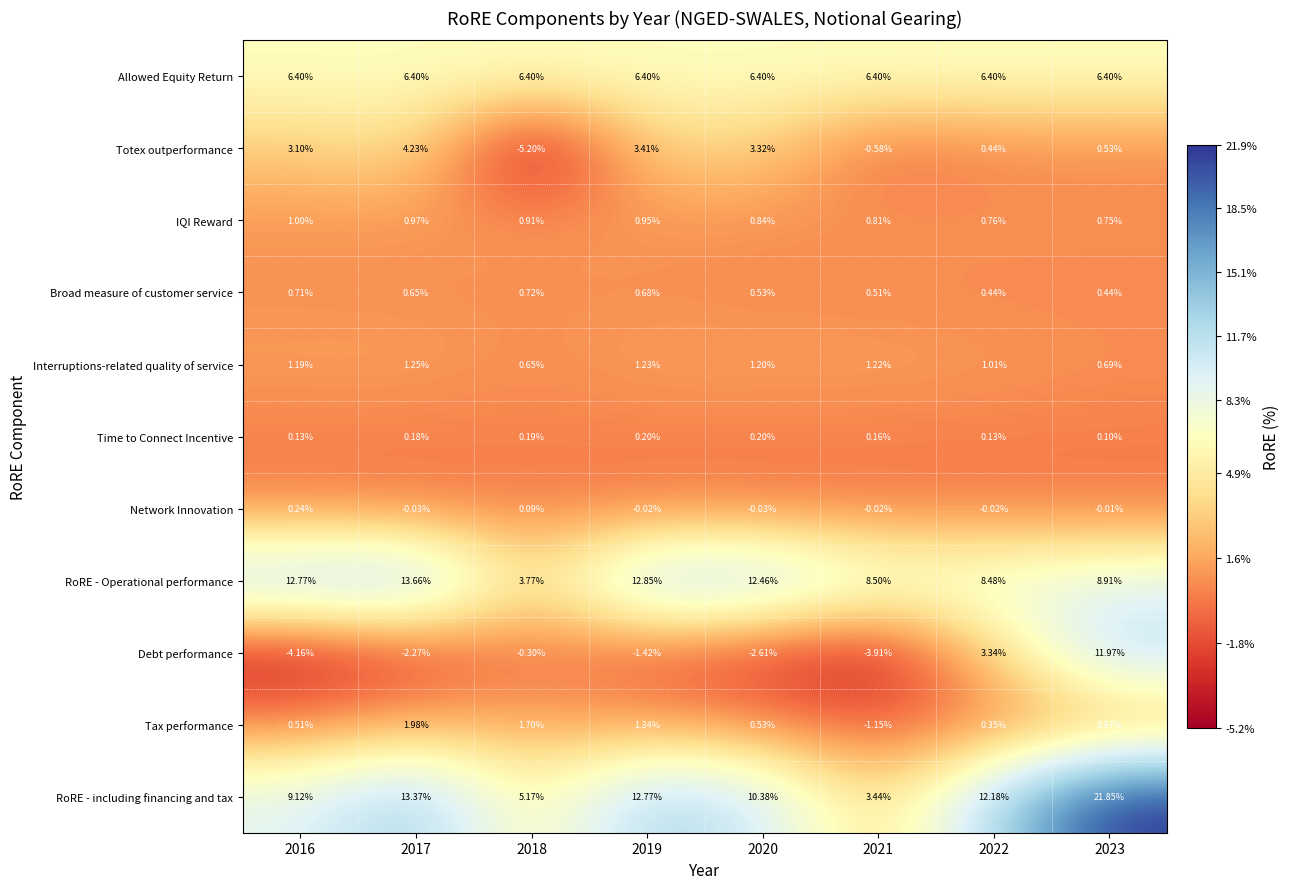

Rank the series at 2016 from highest to lowest value.

RoRE - Operational performance, RoRE - including financing and tax, Allowed Equity Return, Totex outperformance, Interruptions-related quality of service, IQI Reward, Broad measure of customer service, Tax performance, Network Innovation, Time to Connect Incentive, Debt performance